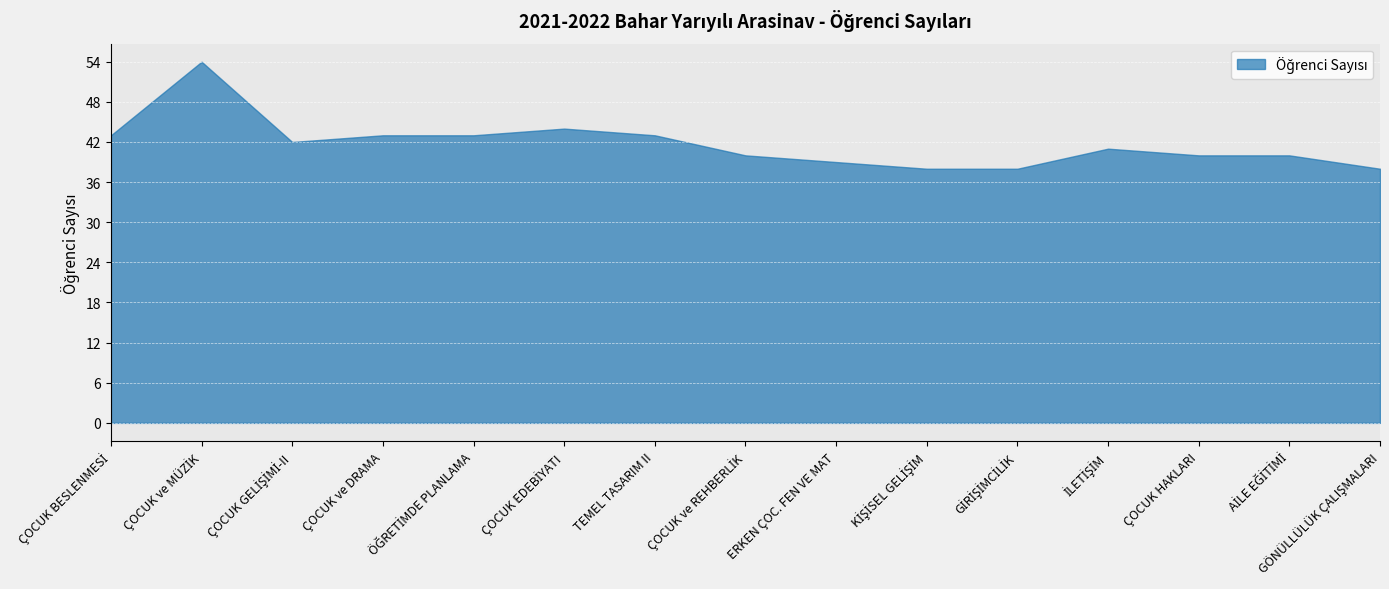

True or false: the data has more than 0 interior local peaks.

True